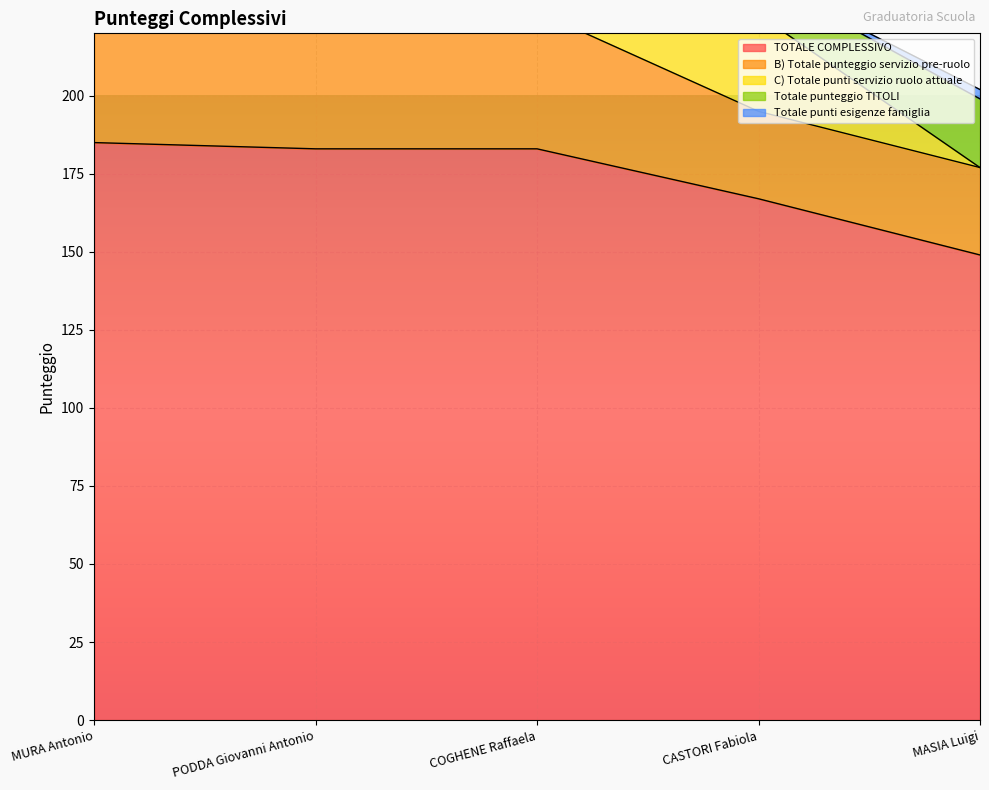

How many distinct data groups are displayed?

5